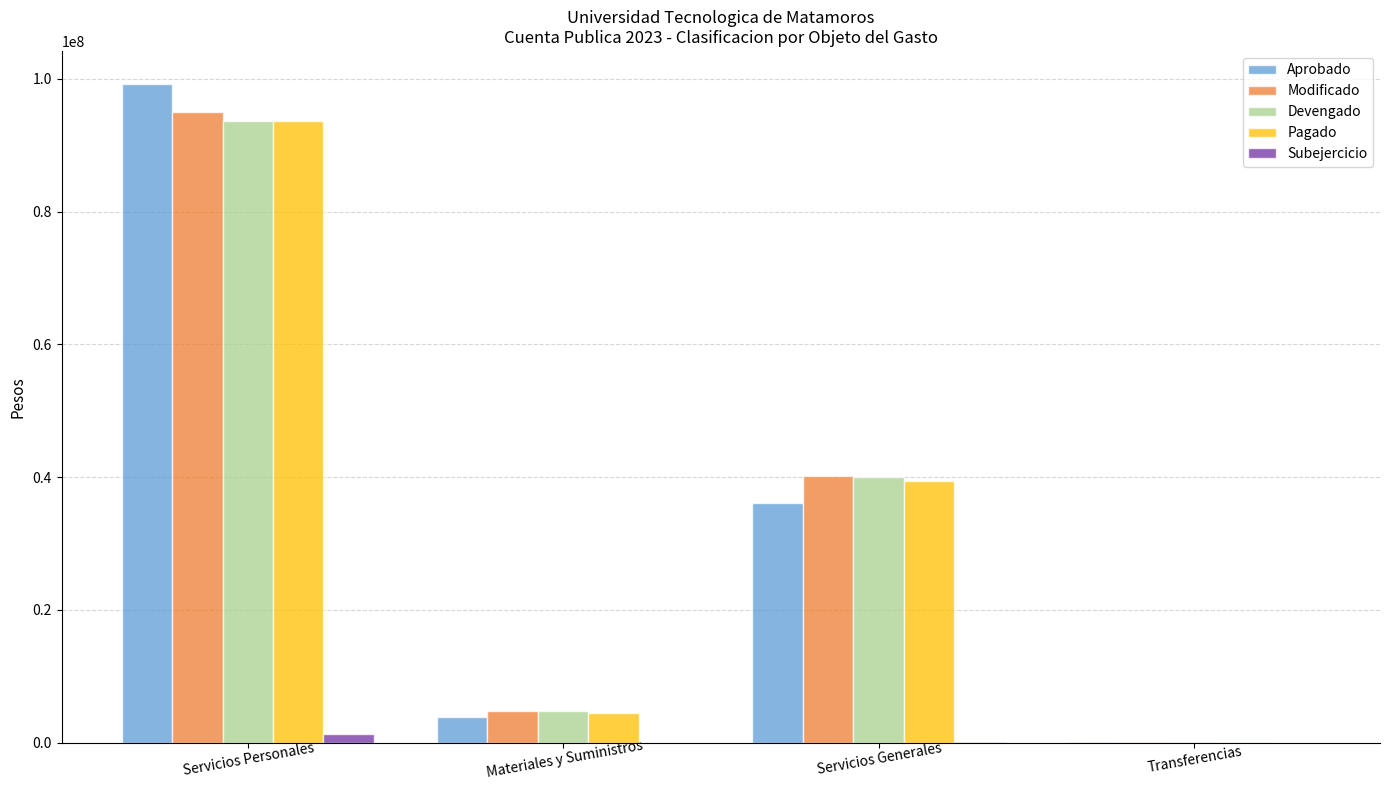

What is the sum of all Aprobado values?

139222326